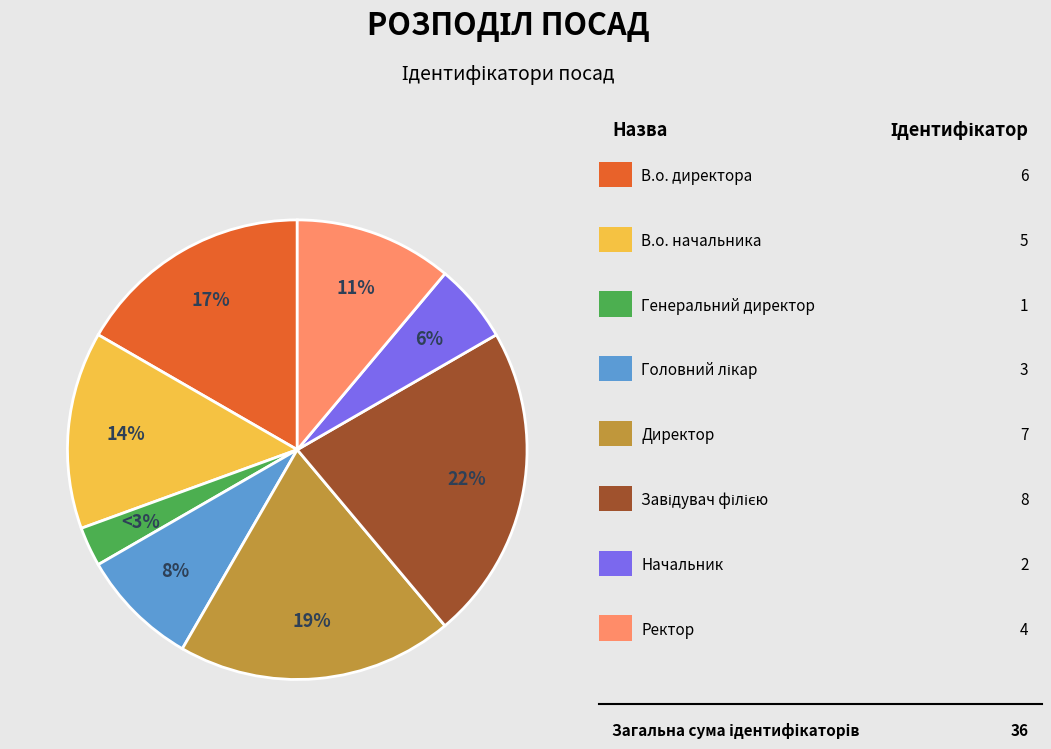

How many slices are in this pie chart?

8